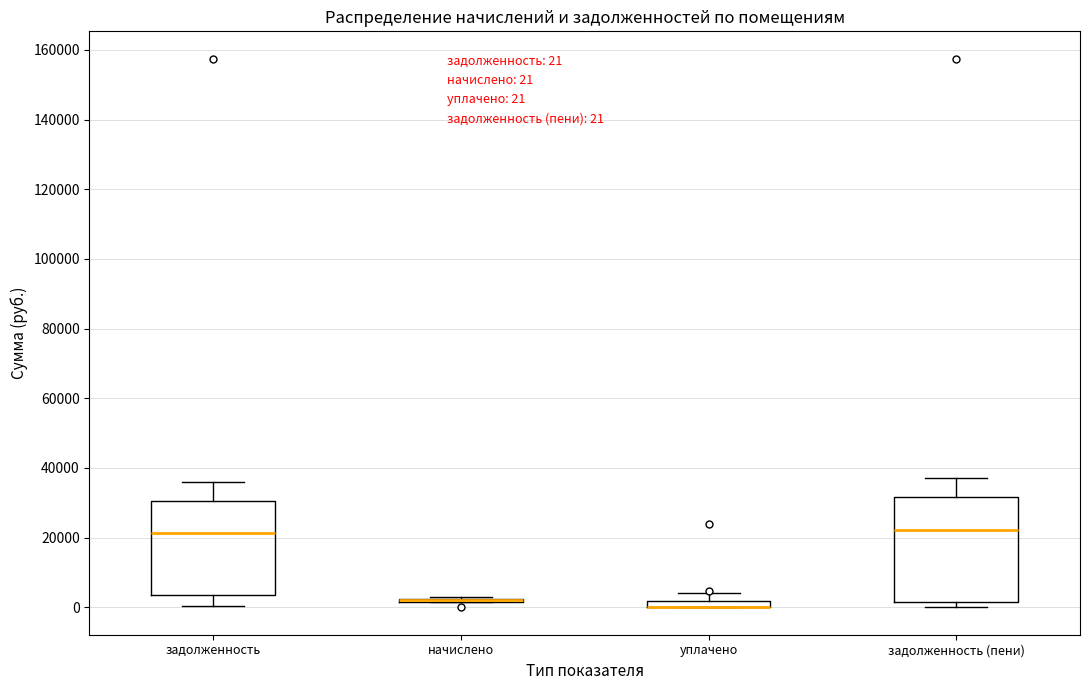

Where does the upper whisker of the box for задолженность end on the y-axis? The values are not printed on the chart, so give them approximately, as read against the axis.

36000